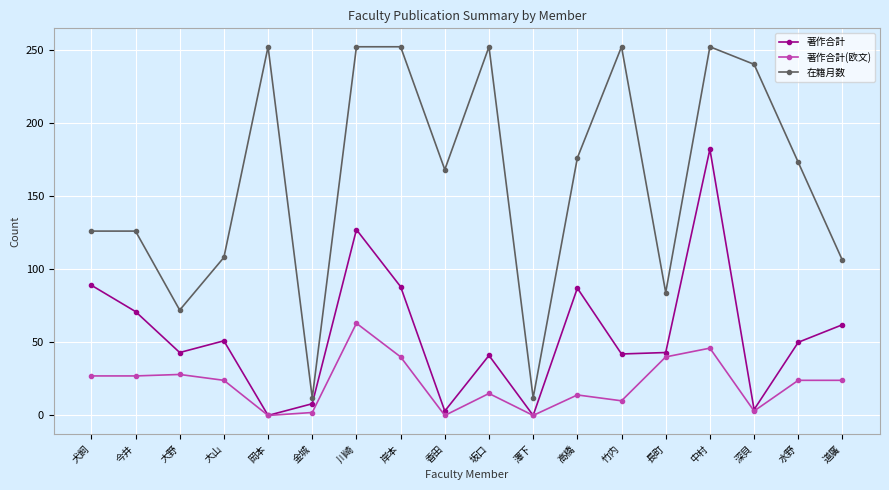

List the series in order of their peak value, lowest first.

著作合計(欧文), 著作合計, 在籍月数